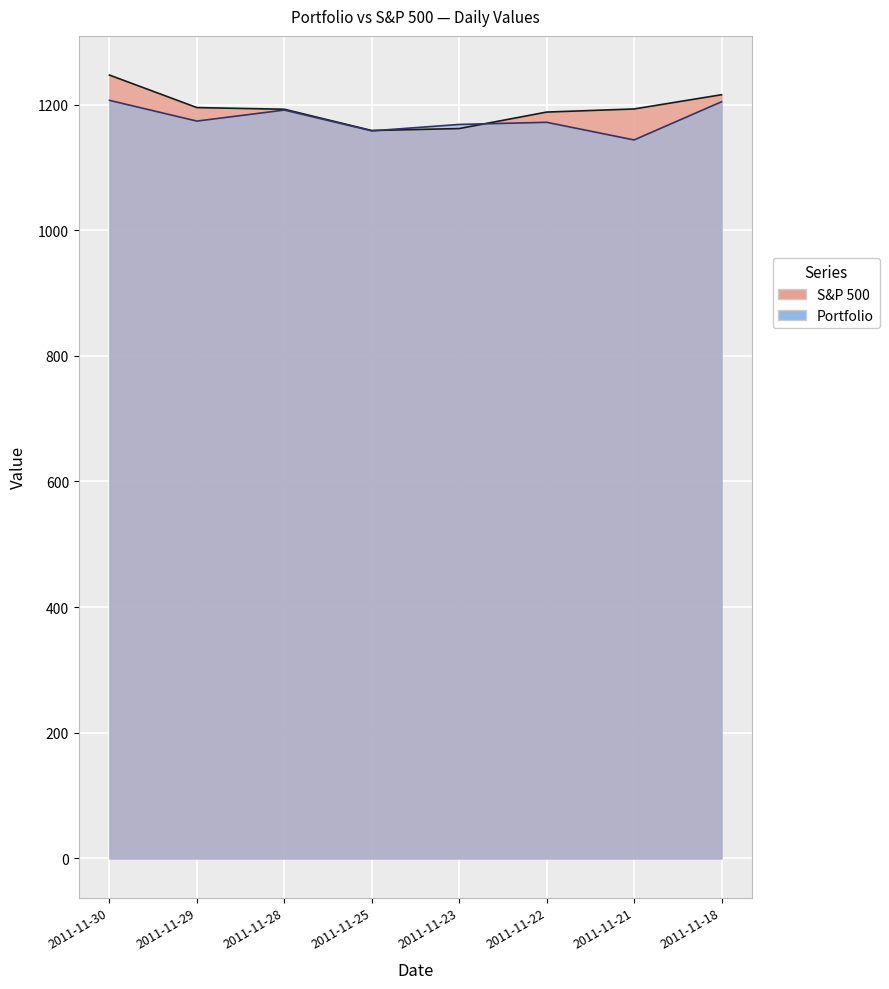

Does the chart display data point markers on the line(s)?

No